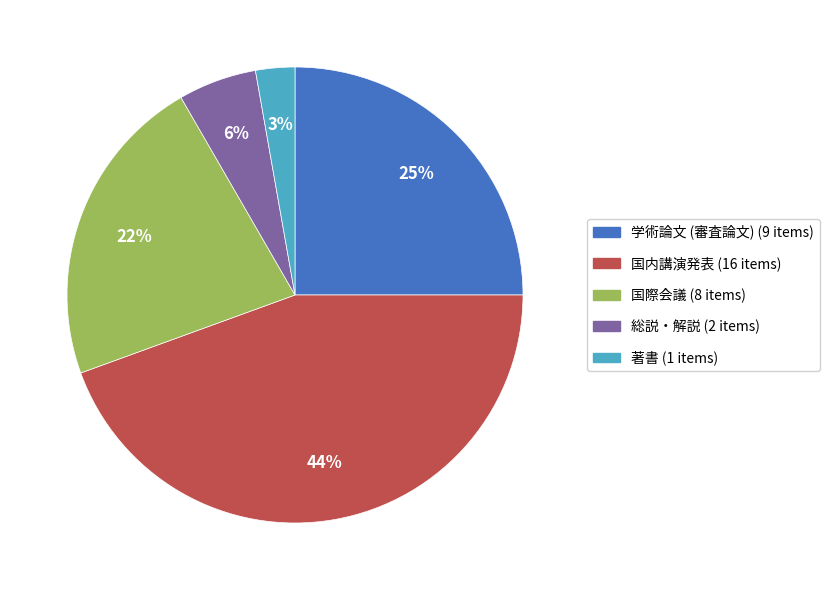

Which category has the biggest portion of the pie?

国内講演発表